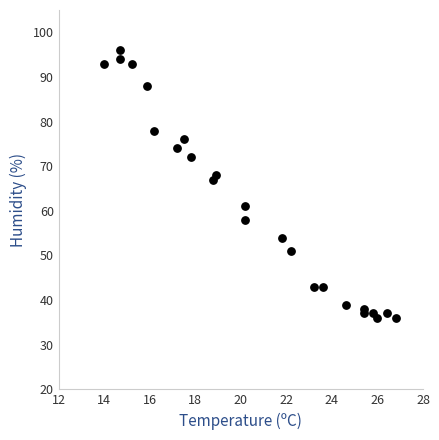

What is the range of Y values (max minus min)?

60